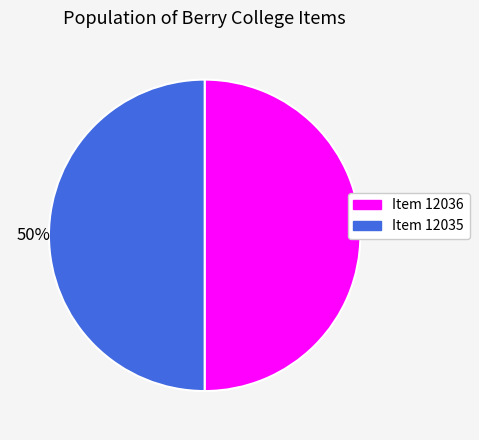

To the nearest percent, what percentage of the pie is Item 12036?

50%